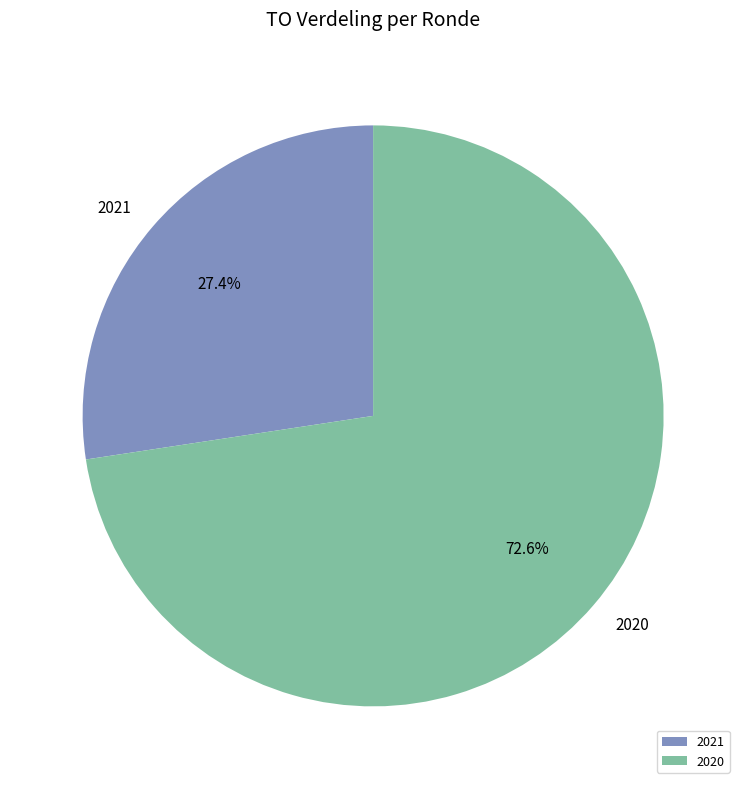

Between 2020 and 2021, which is larger?

2020